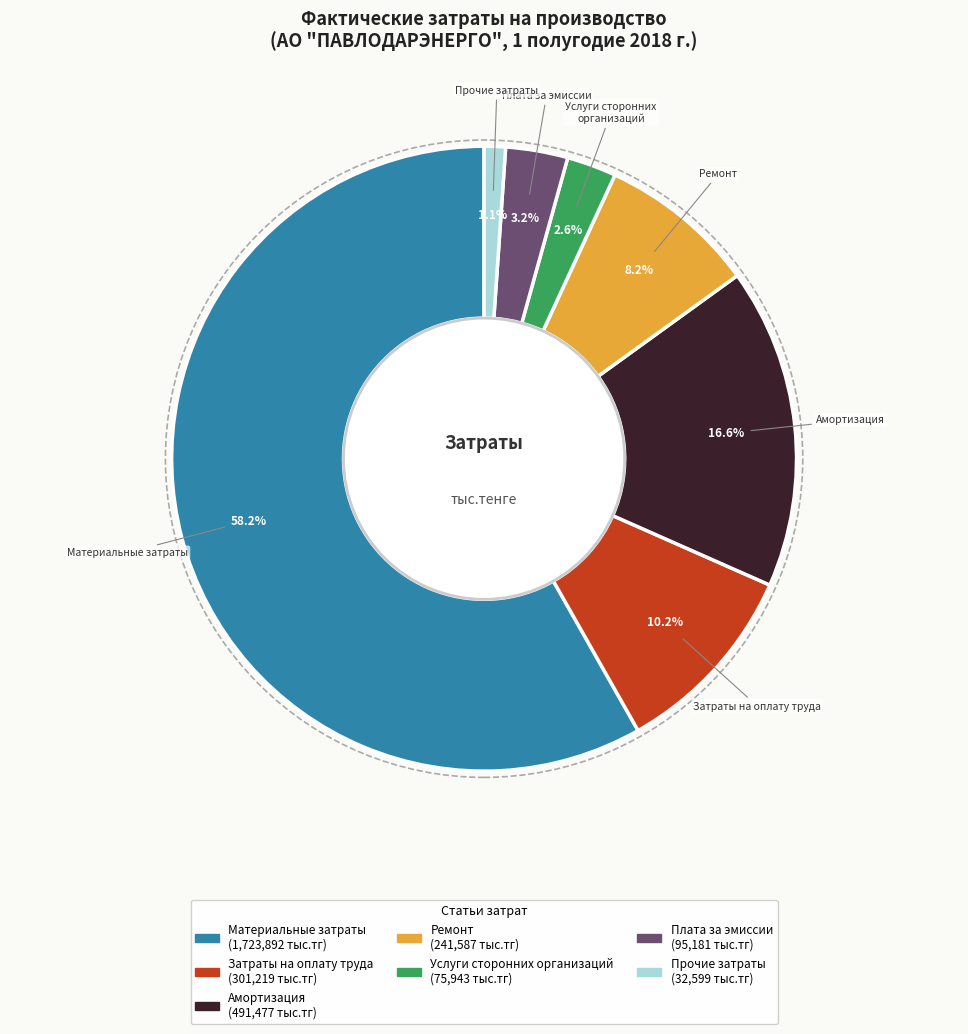

What percentage is the Затраты на оплату труда slice, to the nearest percent?

10%